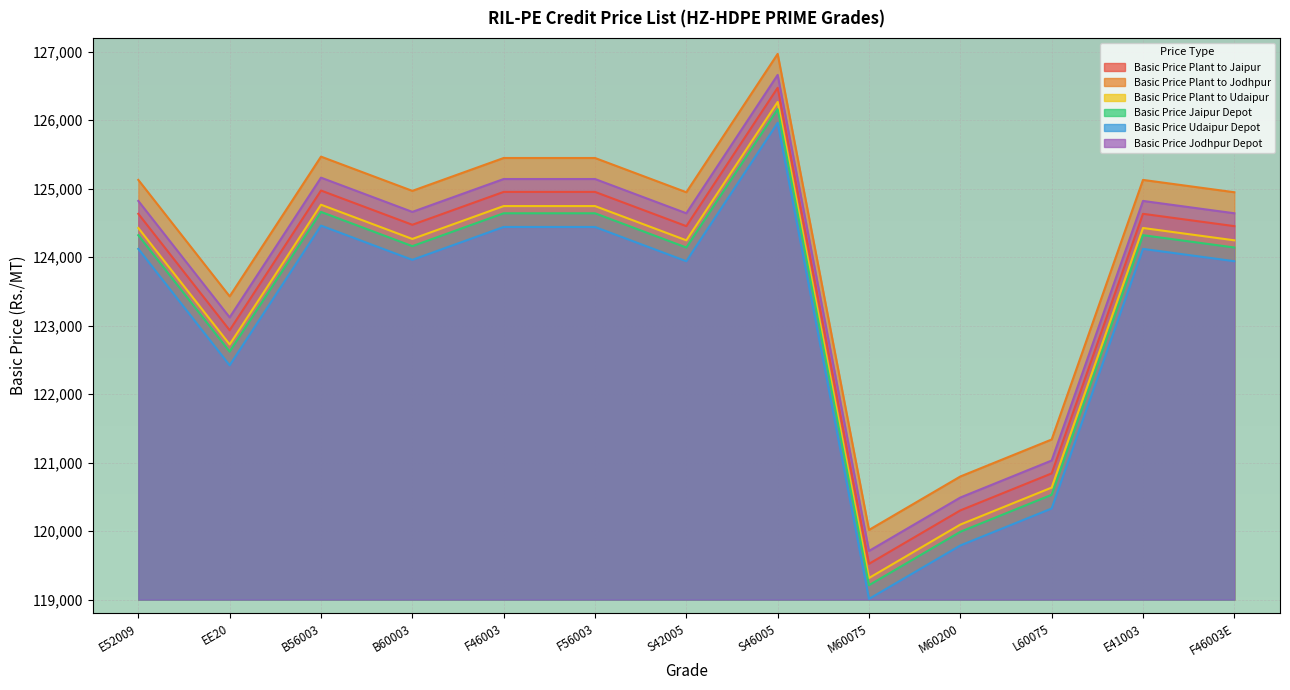

Rank the categories by Basic Price Udaipur Depot value from lowest to highest.

M60075, M60200, L60075, EE20, S42005, F46003E, B60003, E52009, E41003, F46003, F56003, B56003, S46005